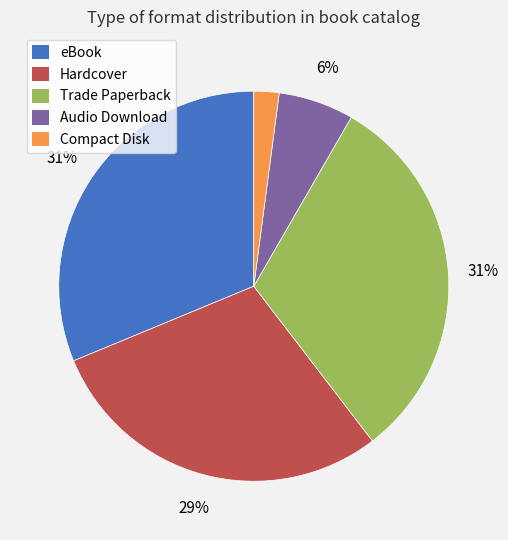

What is the ratio of the value at Trade Paperback to the value at eBook?

1.0